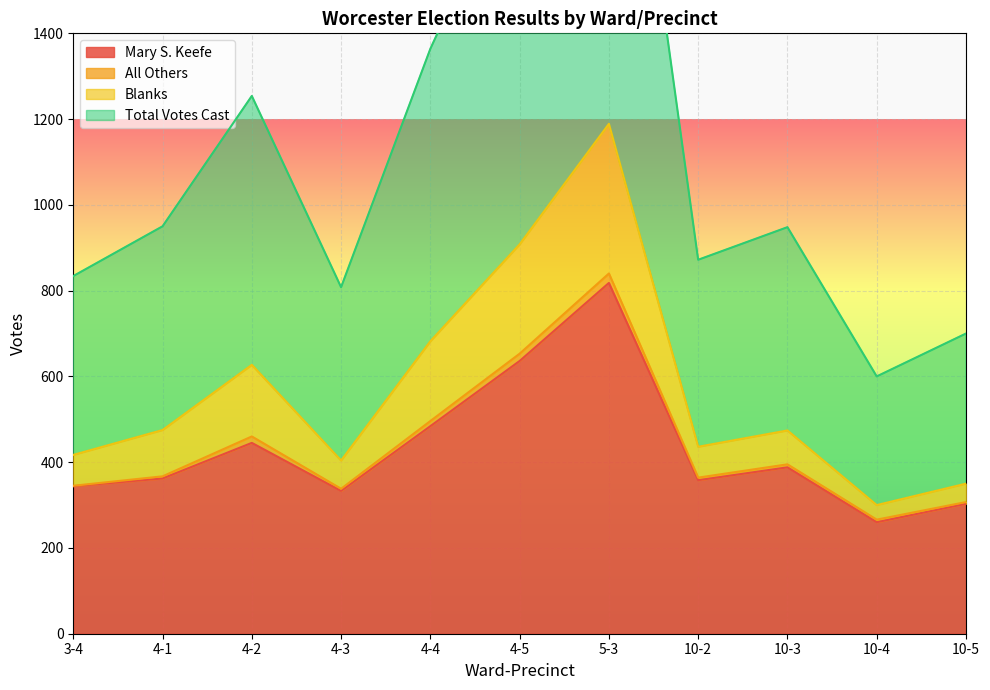

The value of Mary S. Keefe at 4-5 is 636. True or false?

True